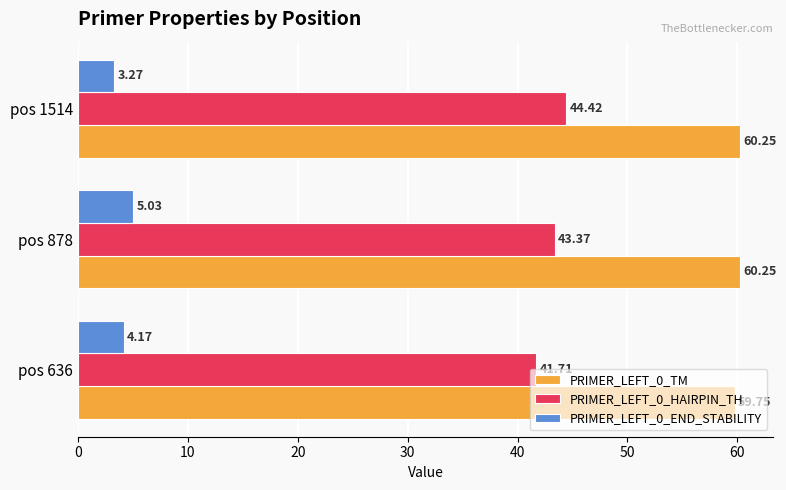

What is the sum of all PRIMER_LEFT_0_HAIRPIN_TH values?

129.5